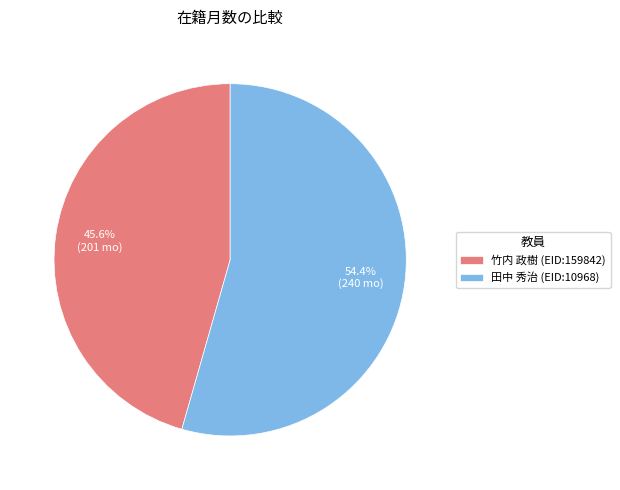

How many slices are in this pie chart?

2